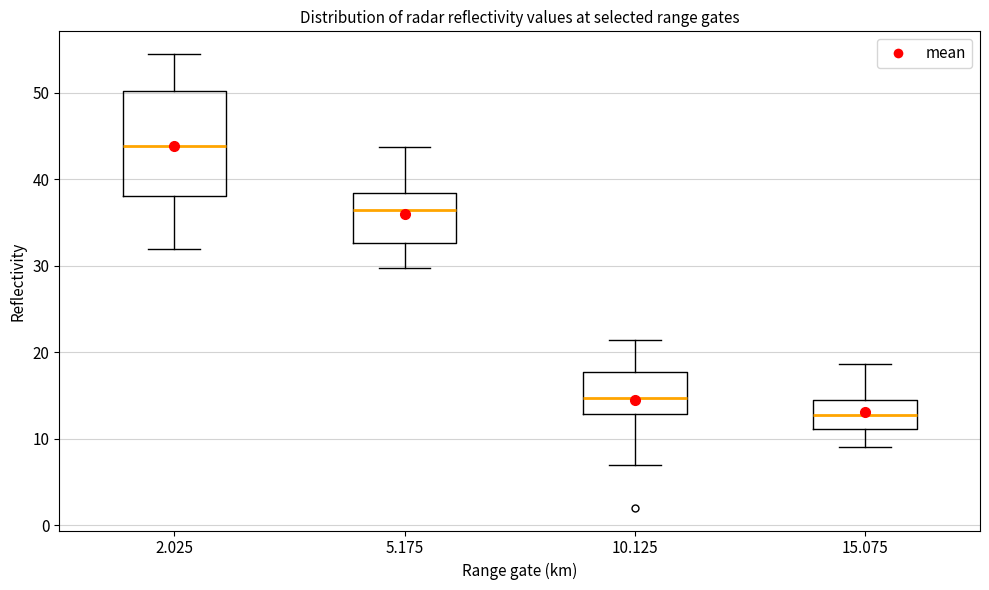

Reading left to right, transcribe this box plot: for each box, give where its median line is, the range the box spans, and where its two whiskers end, as read against the y-axis. The values are not printed on the chart, so give them approximately, as read against the axis.

2.025: median 44, box 38 to 50, whiskers 32 to 55
5.175: median 36, box 33 to 38, whiskers 30 to 44
10.125: median 15, box 13 to 18, whiskers 7 to 21
15.075: median 13, box 11 to 15, whiskers 9 to 19